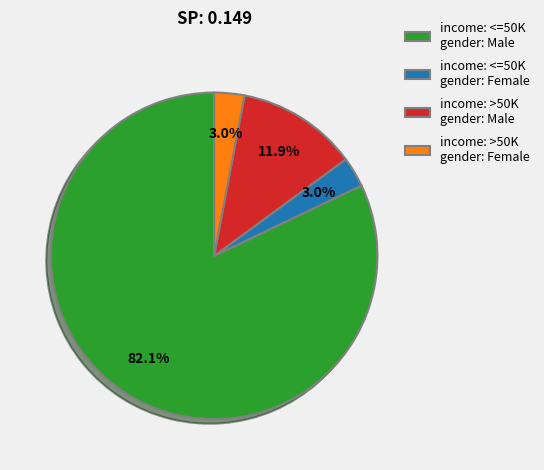

How many slices are in this pie chart?

4